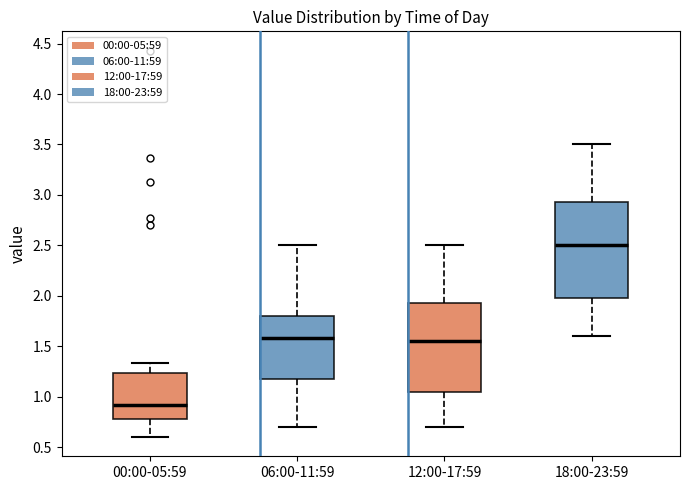

Reading left to right, transcribe this box plot: for each box, give where its median line is, the range the box spans, and where its two whiskers end, as read against the y-axis. The values are not printed on the chart, so give them approximately, as read against the axis.

00:00-05:59: median 0.90, box 0.80 to 1.25, whiskers 0.60 to 1.35
06:00-11:59: median 1.60, box 1.20 to 1.80, whiskers 0.70 to 2.50
12:00-17:59: median 1.55, box 1.05 to 1.95, whiskers 0.70 to 2.50
18:00-23:59: median 2.50, box 2.00 to 2.95, whiskers 1.60 to 3.50